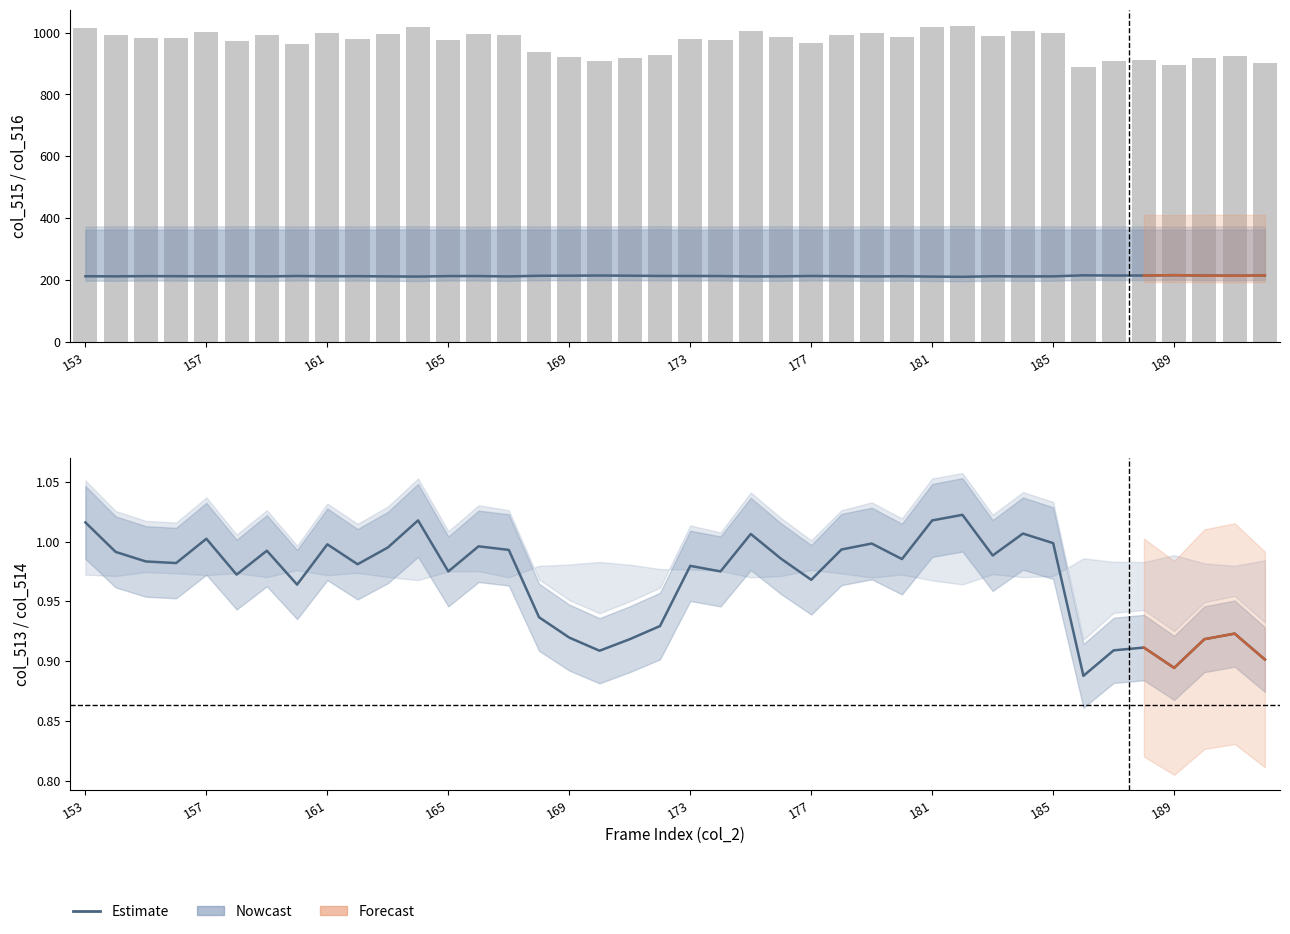

The col_515 series shows 292.8 at 178. True or false?

False